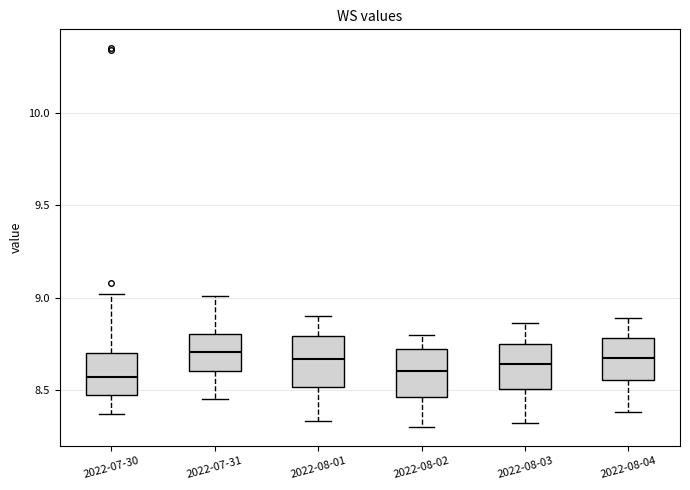

Reading left to right, read every box against the y-axis: the position of its median line, the range the box covers, and the ends of its whiskers. The values are not printed on the chart, so give them approximately, as read against the axis.

2022-07-30: median 8.55, box 8.45 to 8.70, whiskers 8.35 to 9.00
2022-07-31: median 8.70, box 8.60 to 8.80, whiskers 8.45 to 9.00
2022-08-01: median 8.65, box 8.50 to 8.80, whiskers 8.35 to 8.90
2022-08-02: median 8.60, box 8.45 to 8.70, whiskers 8.30 to 8.80
2022-08-03: median 8.65, box 8.50 to 8.75, whiskers 8.30 to 8.85
2022-08-04: median 8.70, box 8.55 to 8.80, whiskers 8.40 to 8.90